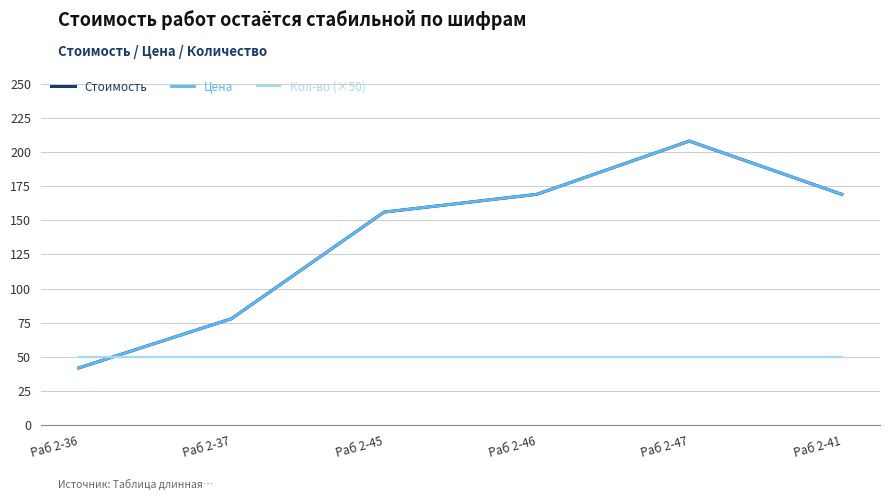

Is it true that Цена equals 208 at Раб 2-47?

True